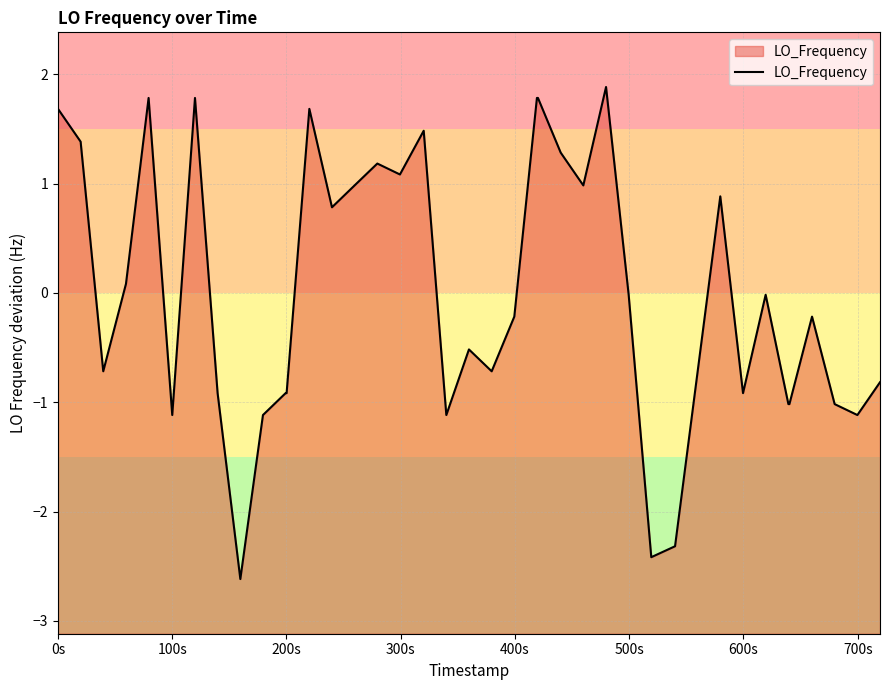

What is the greatest value displayed?

1.9